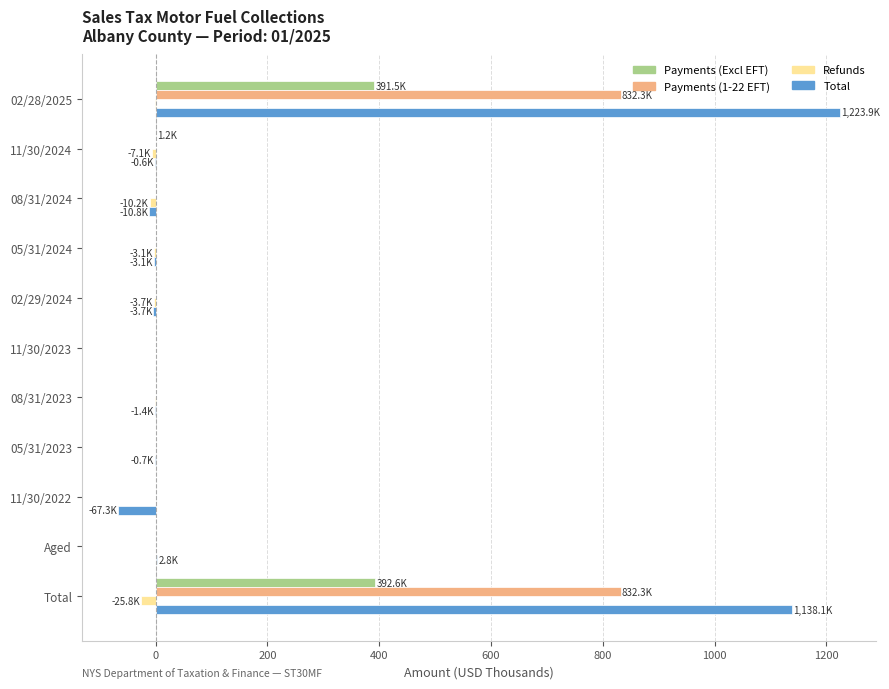

Which series changed the most between 02/28/2025 and 11/30/2023?

Total